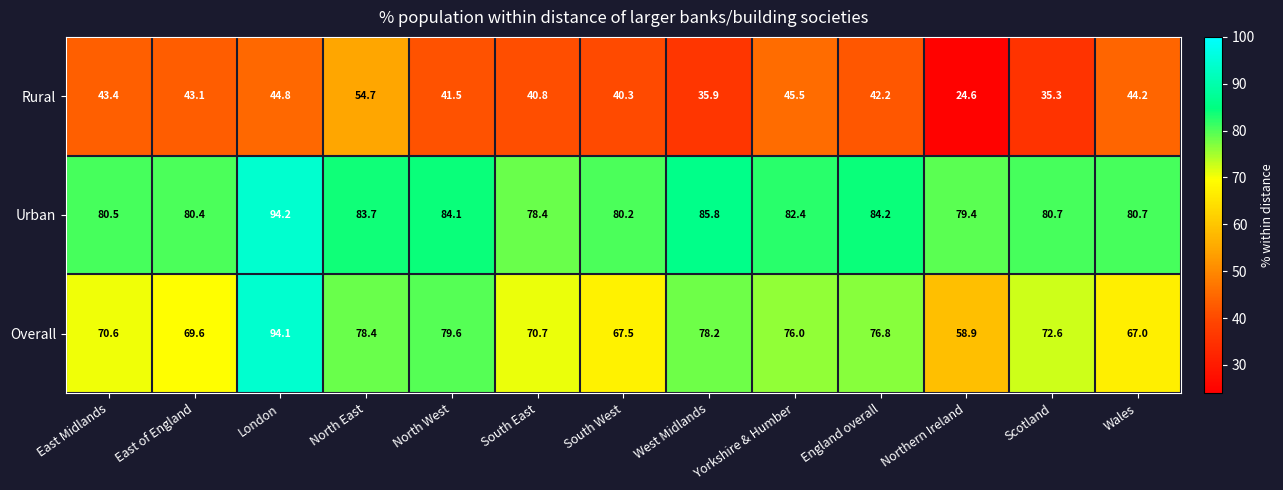

What is the total value across all series at Wales?

191.9